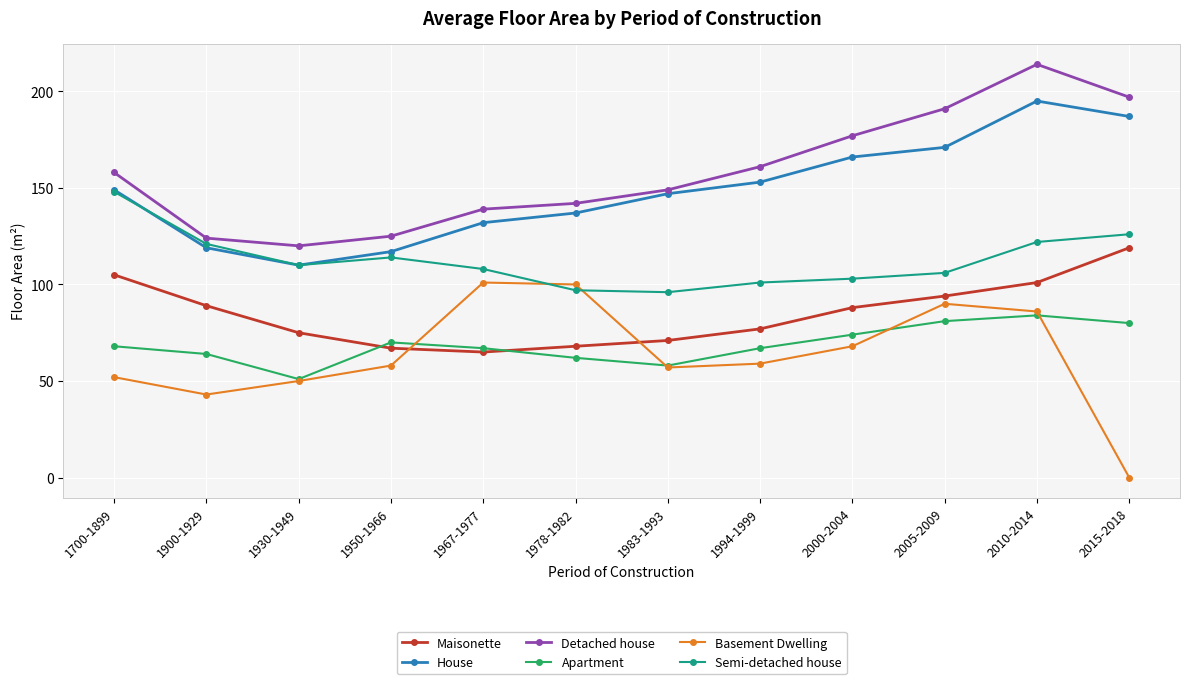

Reading right to left, extract all data points from this chart.

Maisonette: 2015-2018=119	2010-2014=101	2005-2009=94	2000-2004=88	1994-1999=77	1983-1993=71	1978-1982=68	1967-1977=65	1950-1966=67	1930-1949=75	1900-1929=89	1700-1899=105
House: 2015-2018=187	2010-2014=195	2005-2009=171	2000-2004=166	1994-1999=153	1983-1993=147	1978-1982=137	1967-1977=132	1950-1966=117	1930-1949=110	1900-1929=119	1700-1899=149
Detached house: 2015-2018=197	2010-2014=214	2005-2009=191	2000-2004=177	1994-1999=161	1983-1993=149	1978-1982=142	1967-1977=139	1950-1966=125	1930-1949=120	1900-1929=124	1700-1899=158
Apartment: 2015-2018=80	2010-2014=84	2005-2009=81	2000-2004=74	1994-1999=67	1983-1993=58	1978-1982=62	1967-1977=67	1950-1966=70	1930-1949=51	1900-1929=64	1700-1899=68
Basement Dwelling: 2015-2018=0	2010-2014=86	2005-2009=90	2000-2004=68	1994-1999=59	1983-1993=57	1978-1982=100	1967-1977=101	1950-1966=58	1930-1949=50	1900-1929=43	1700-1899=52
Semi-detached house: 2015-2018=126	2010-2014=122	2005-2009=106	2000-2004=103	1994-1999=101	1983-1993=96	1978-1982=97	1967-1977=108	1950-1966=114	1930-1949=110	1900-1929=121	1700-1899=148